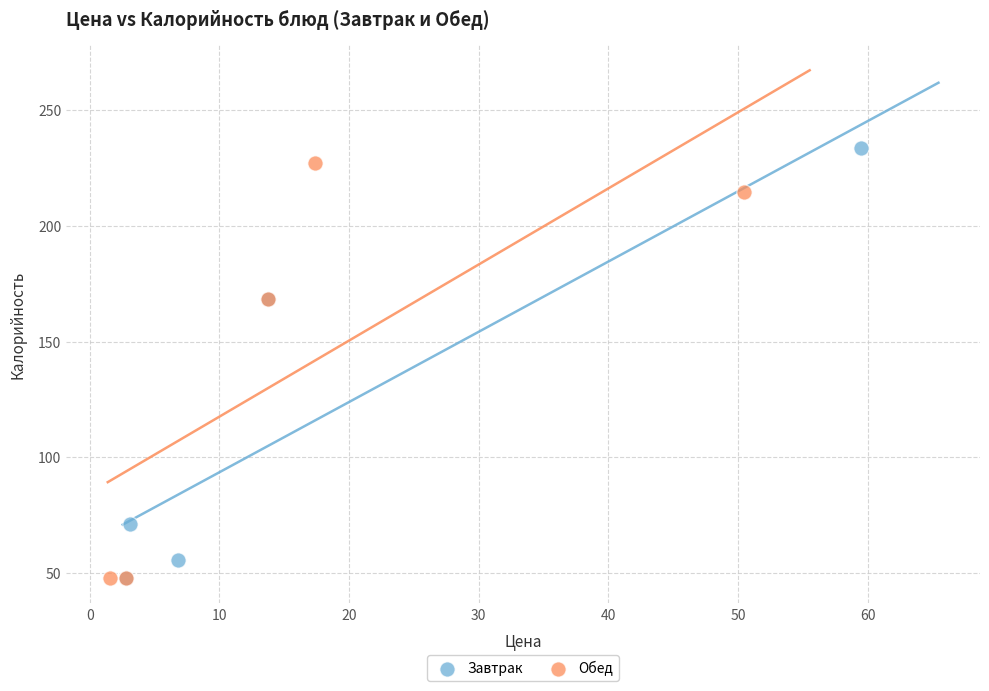

Which series has the widest spread of Y values?

Завтрак